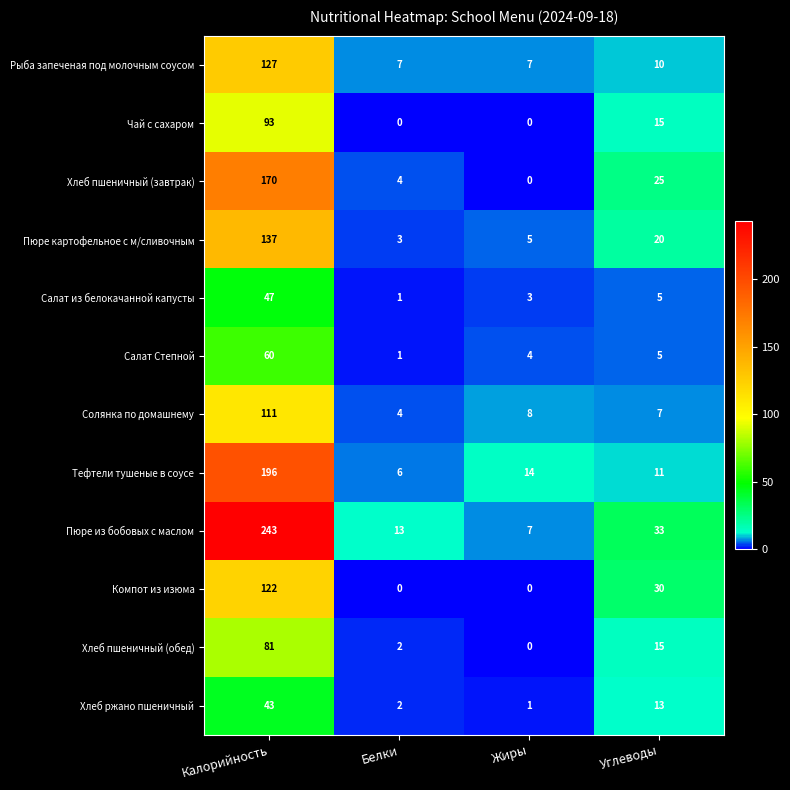

Where does the Солянка по домашнему series first go above 8?

Калорийность